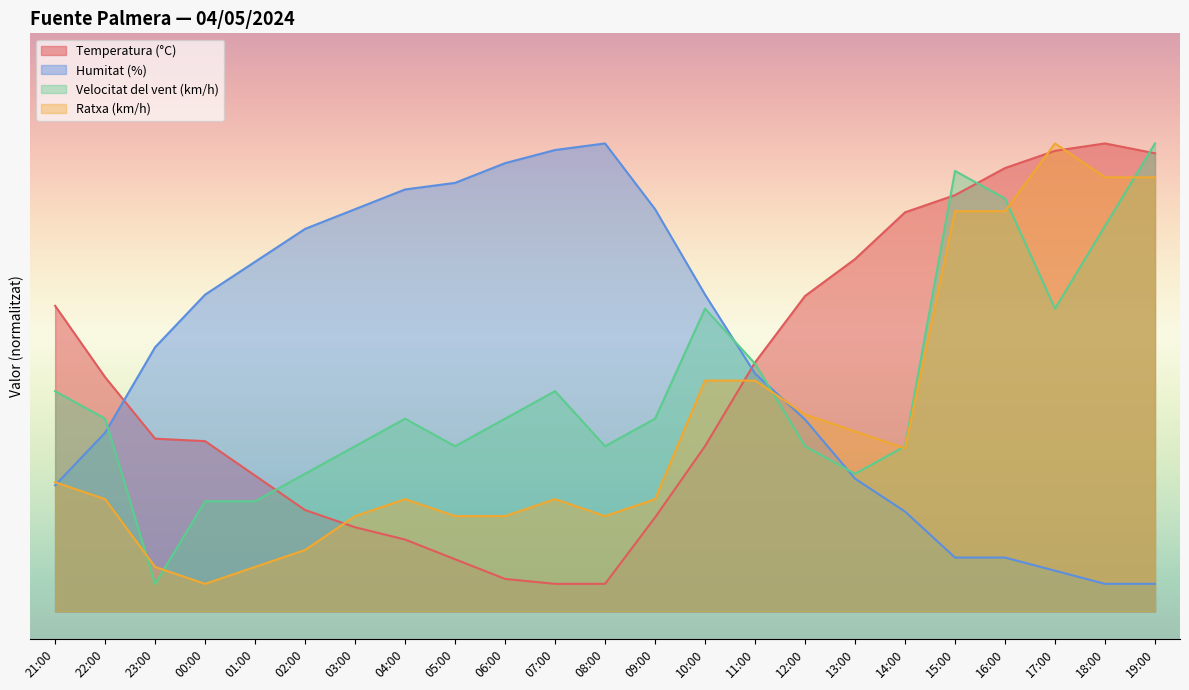

Is it true that Humitat (%) equals 66.5 at 11:00?

False